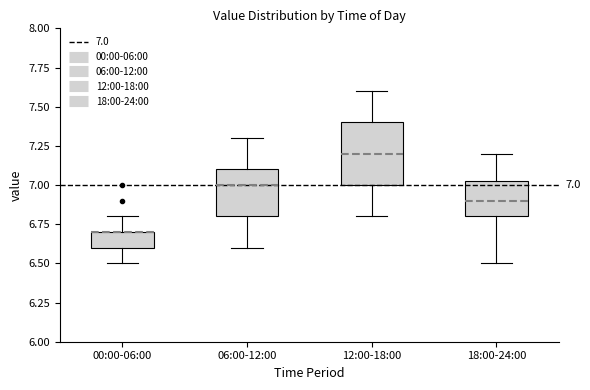

Which box is the tallest, from its lower edge to its upper edge?

12:00-18:00